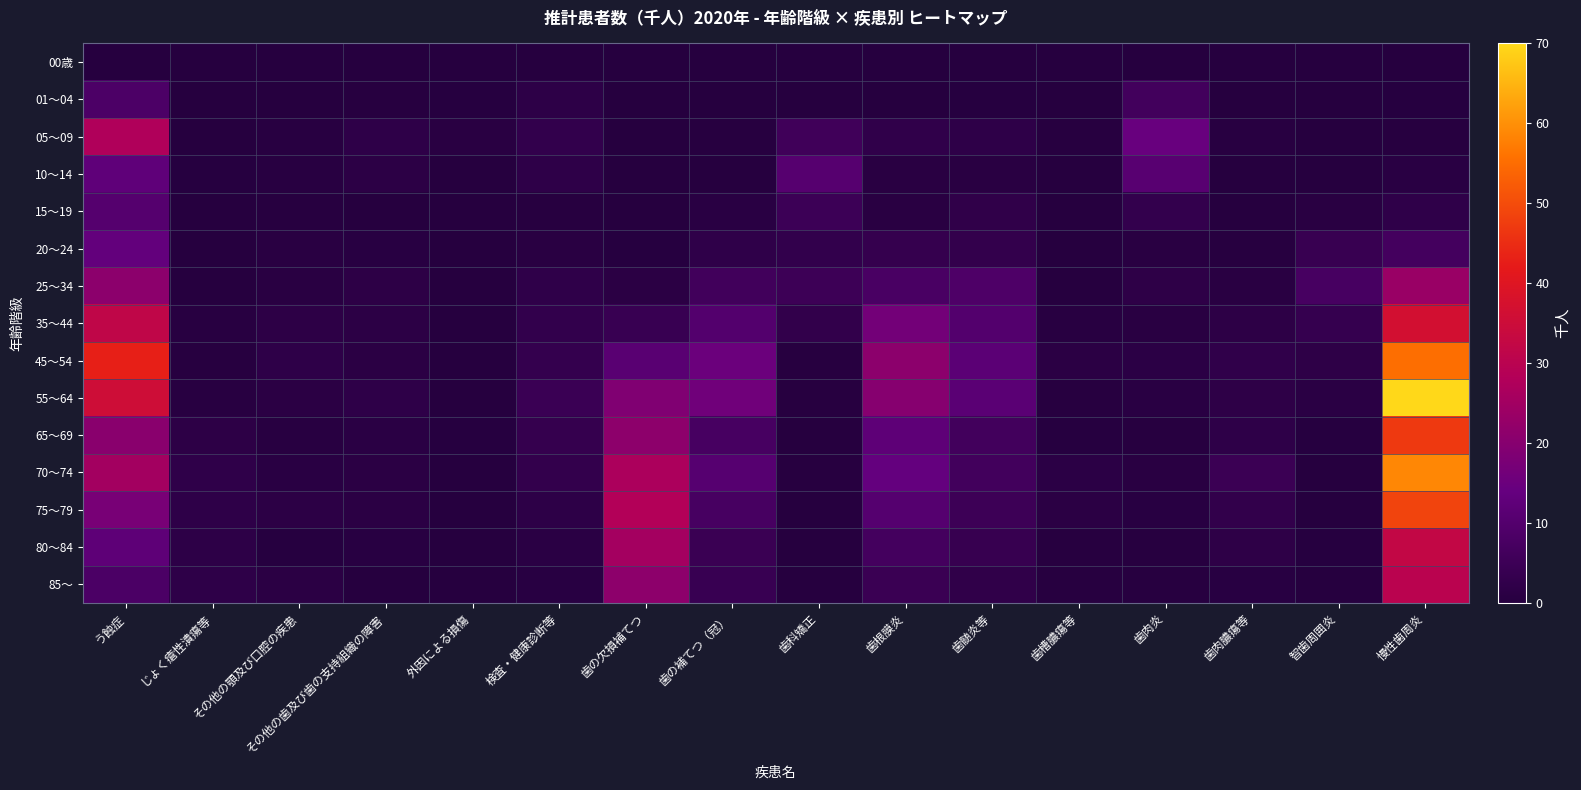

At 歯の補てつ（冠）, list the series in order from largest to smallest.

55～64, 45～54, 70～74, 35～44, 65～69, 75～79, 25～34, 80～84, 85～, 20～24, 15～19, 05～09, 00歳, 01～04, 10～14